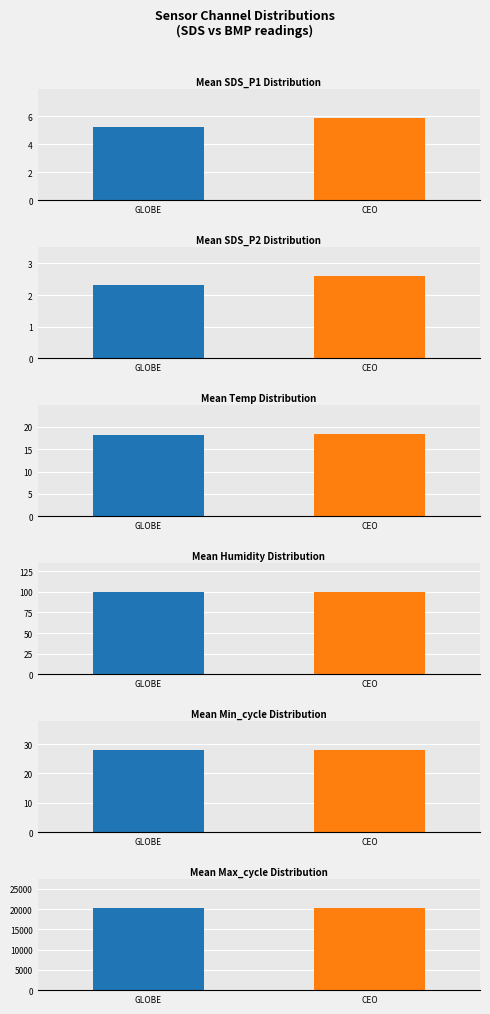

What is the smallest value displayed?

2.3